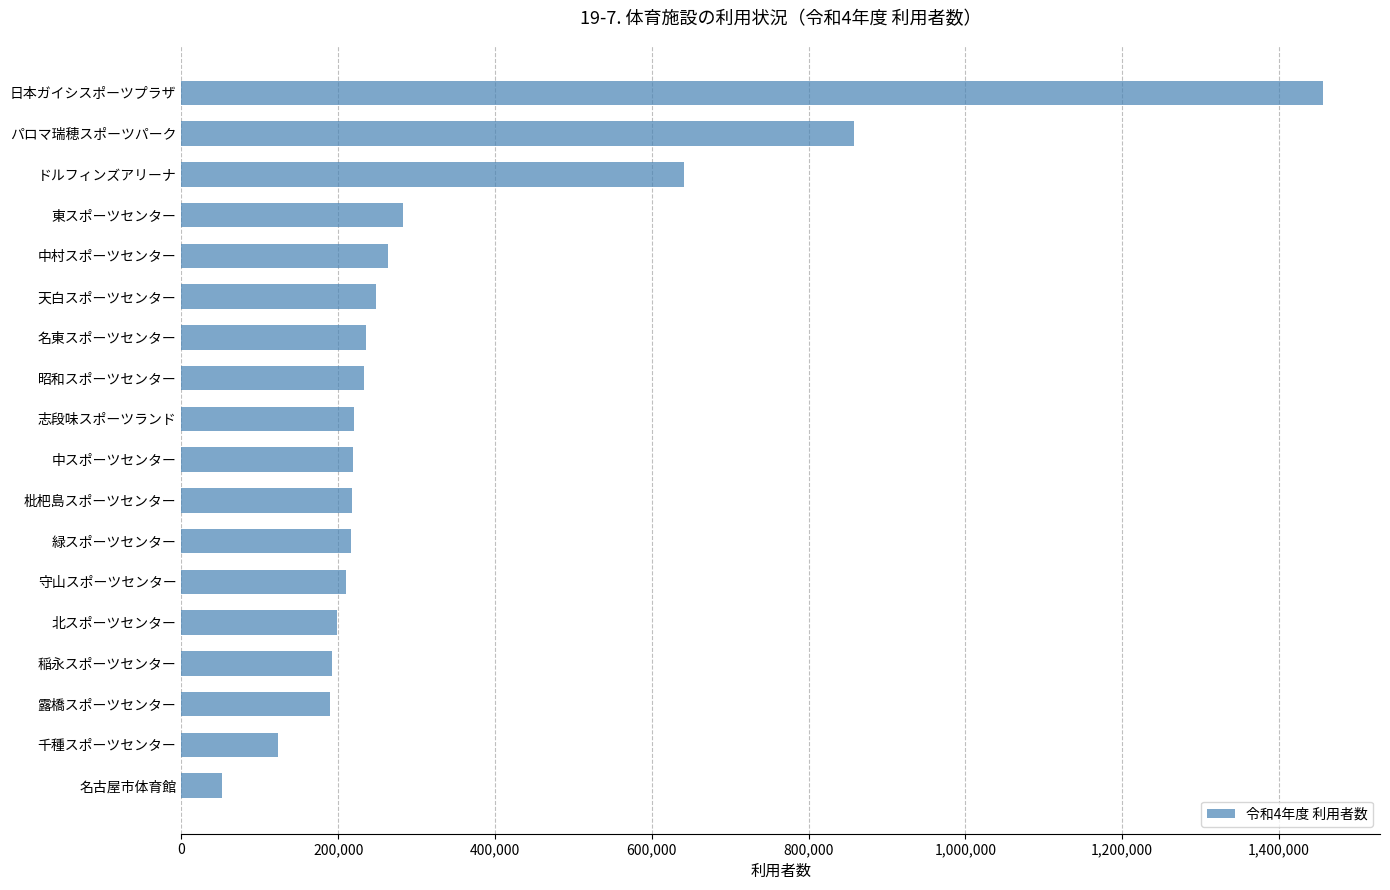

How many bars are there in total?

18